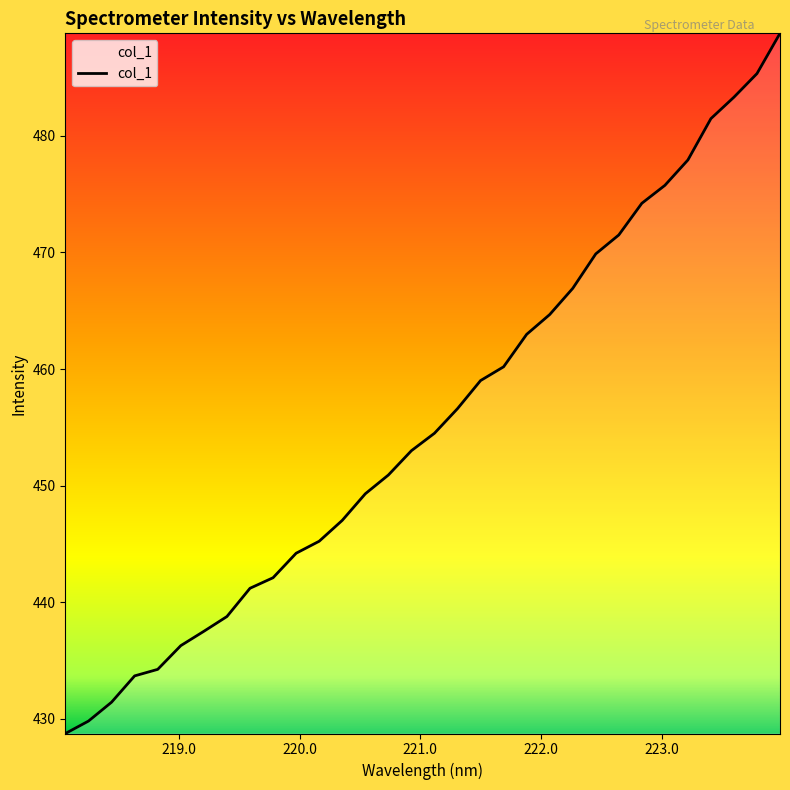

Reading left to right, extract all data points from this chart.

428.7	429.8	431.4	433.7	434.2	436.3	437.5	438.8	441.2	442.1	444.2	445.2	447.0	449.3	450.9	453.0	454.5	456.6	459.0	460.2	463.0	464.7	466.9	469.9	471.5	474.2	475.8	477.9	481.5	483.3	485.3	488.8